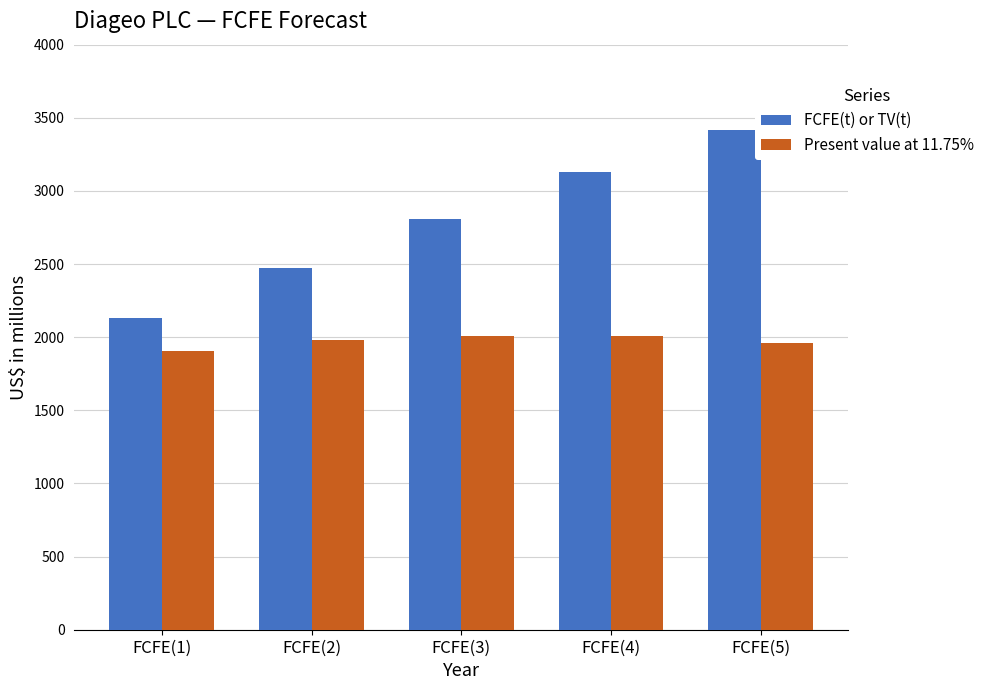

What is the smallest value displayed?

1909